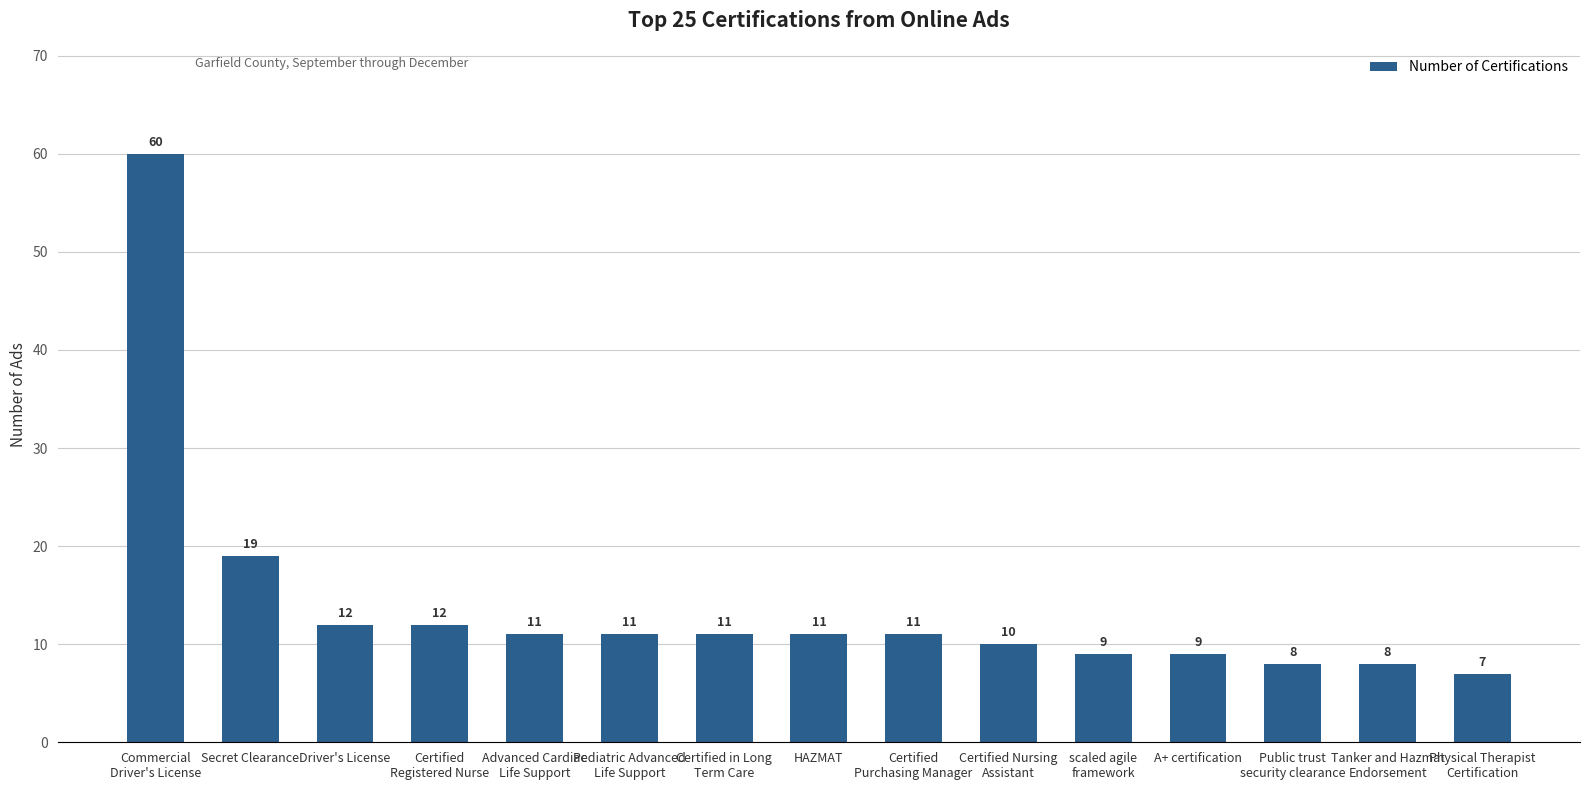

At which label is the value closest to 33?

Secret Clearance